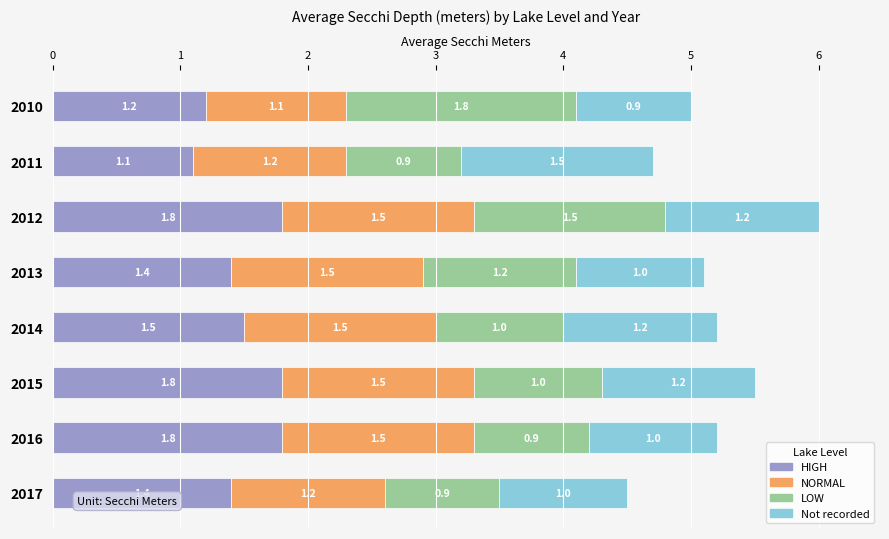

Where is HIGH nearest to the value 1?

2011